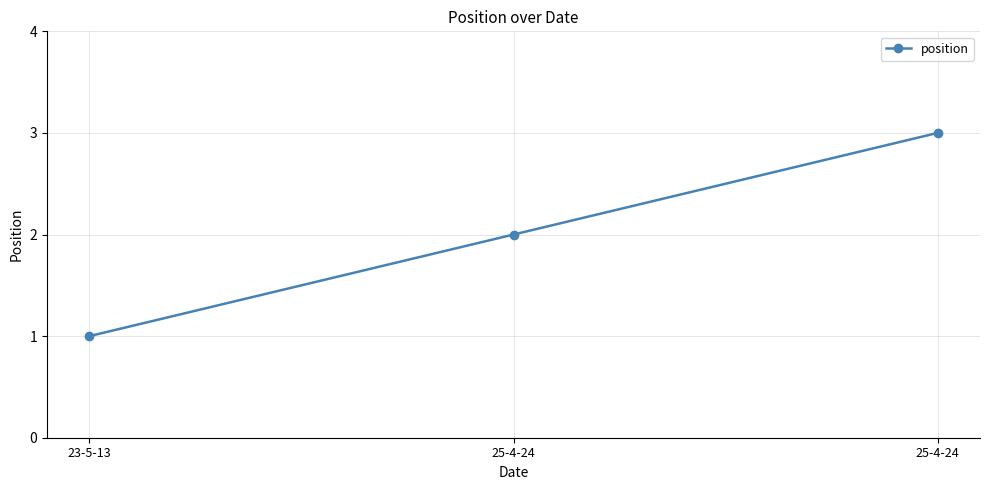

At which label is the value closest to 2?

25-4-24